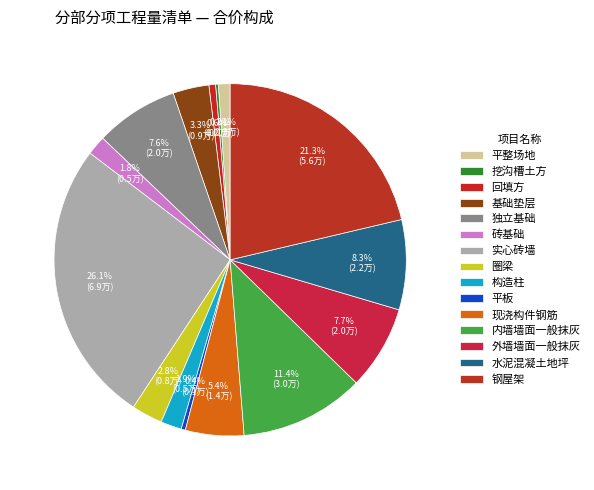

Between 水泥混凝土地坪 and 独立基础, which is larger?

水泥混凝土地坪